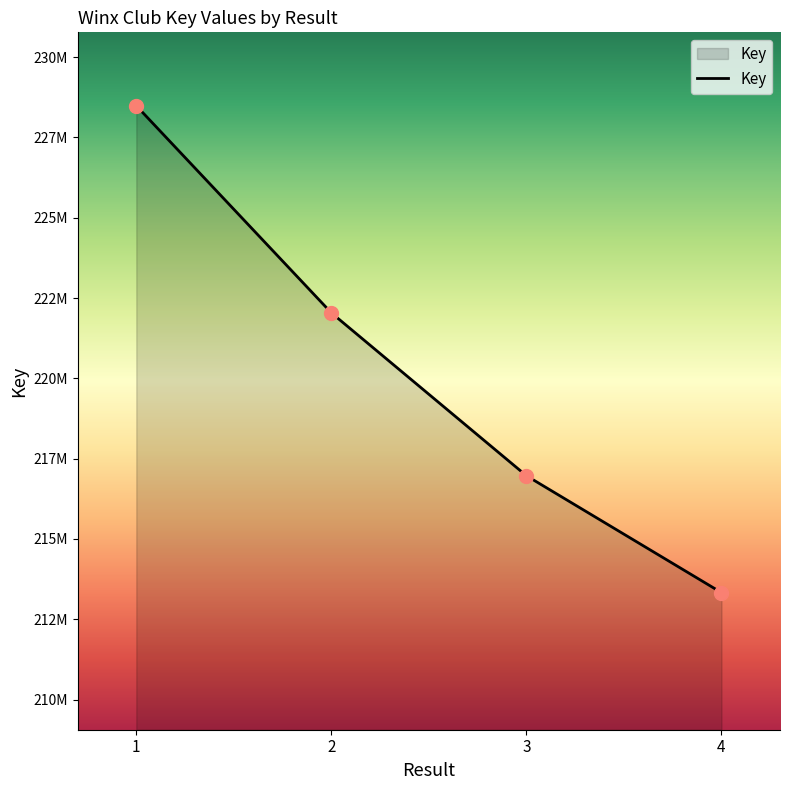

What is the change in value from 3 to 4?

-3638234